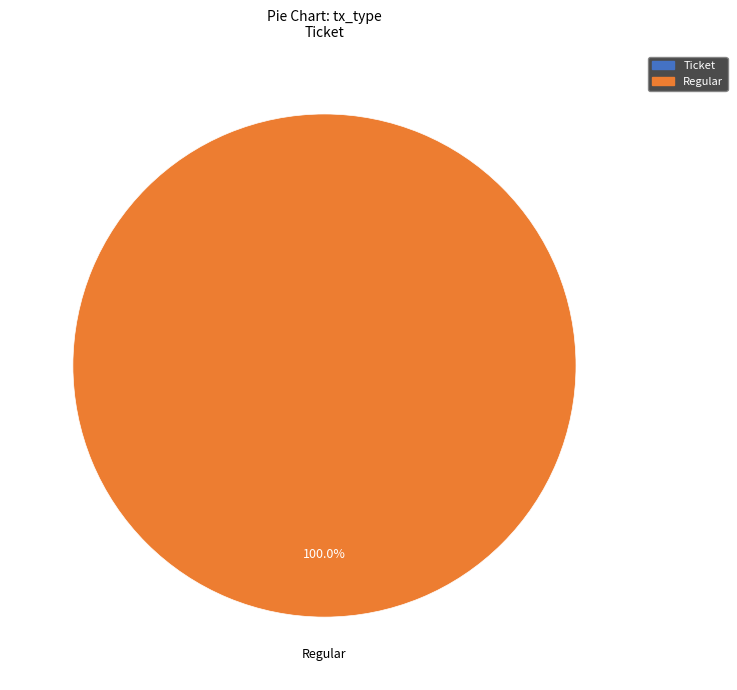

True or false: Ticket accounts for 0% of the total.

True